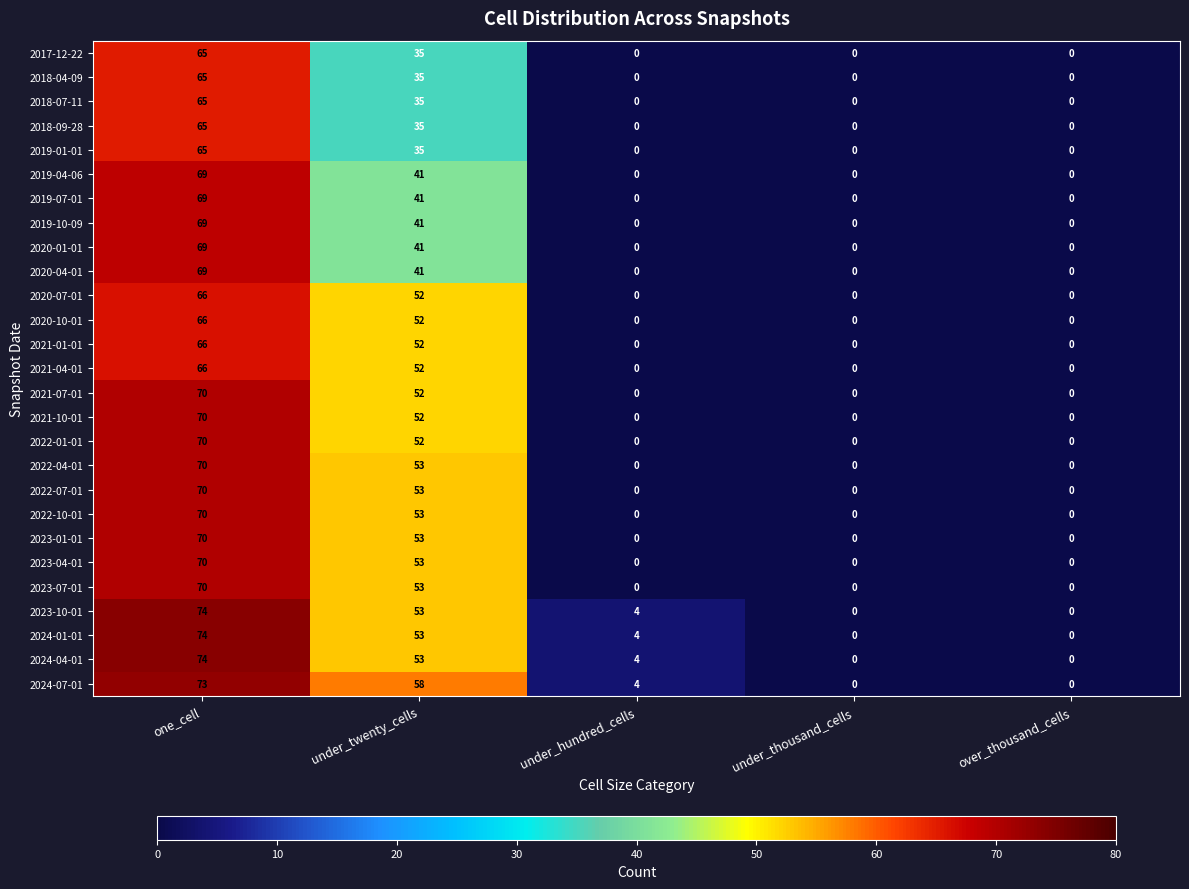

Read the 2022-10-01 value at under_twenty_cells.

53